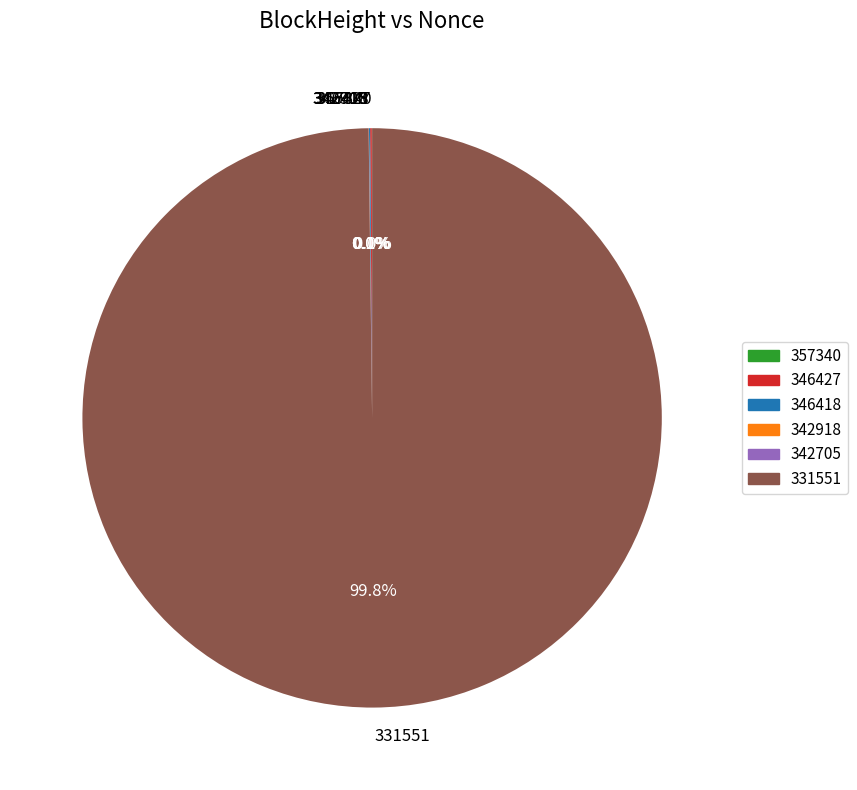

Is there a majority slice in this chart?

Yes